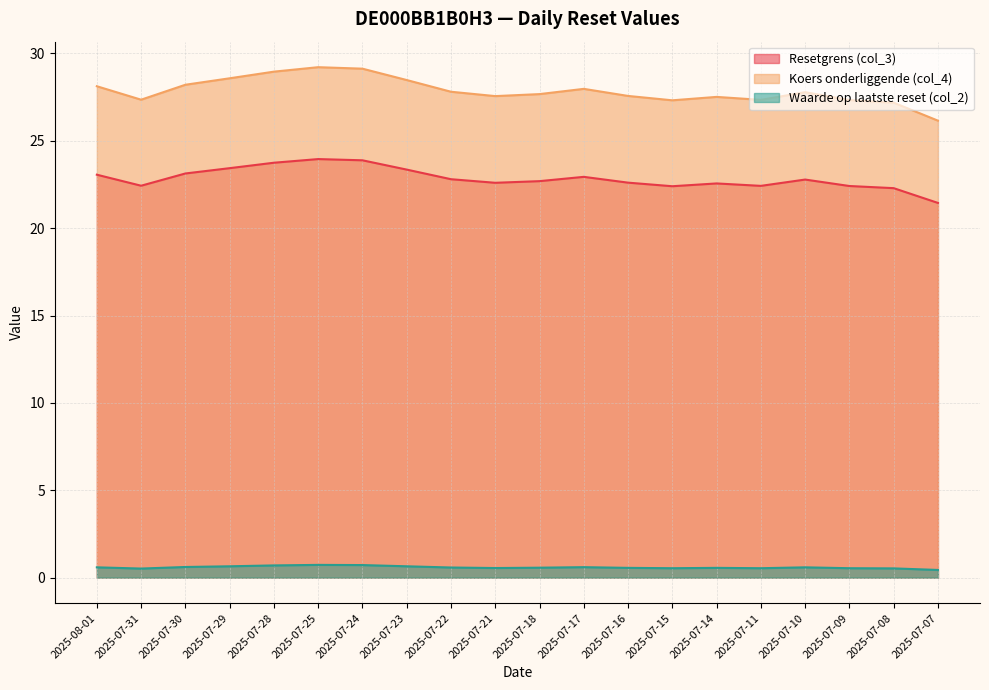

What is the total value across all series at 2025-07-07?

48.0